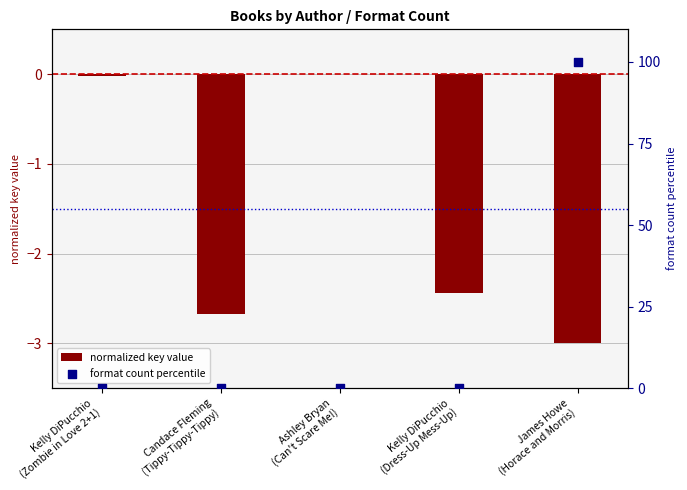

Which series has the largest total across all categories?

format count percentile